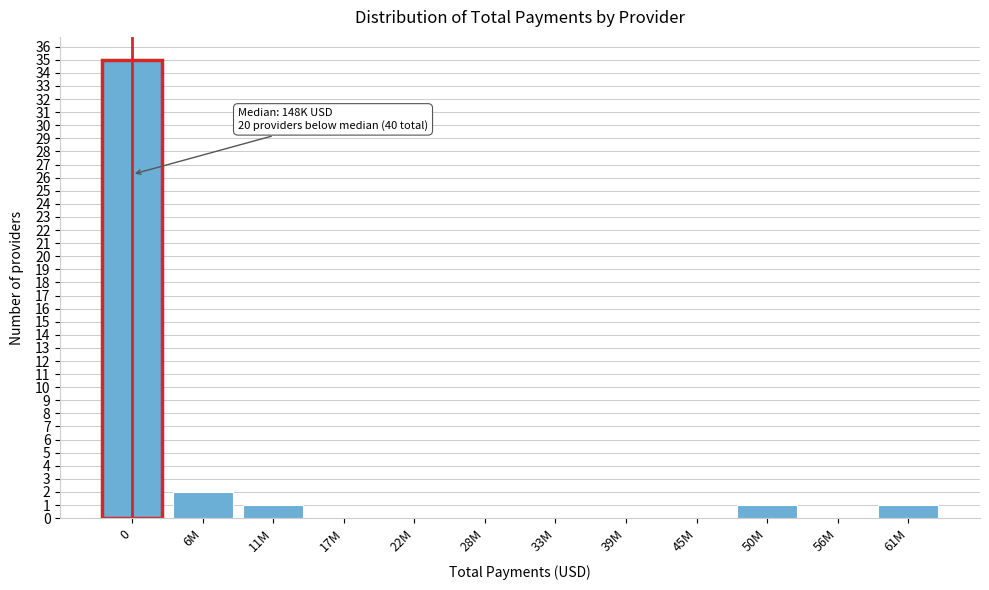

Reading left to right, transcribe all the data shown in this chart.

0=35	6M=2	11M=1	17M=0	22M=0	28M=0	33M=0	39M=0	45M=0	50M=1	56M=0	61M=1